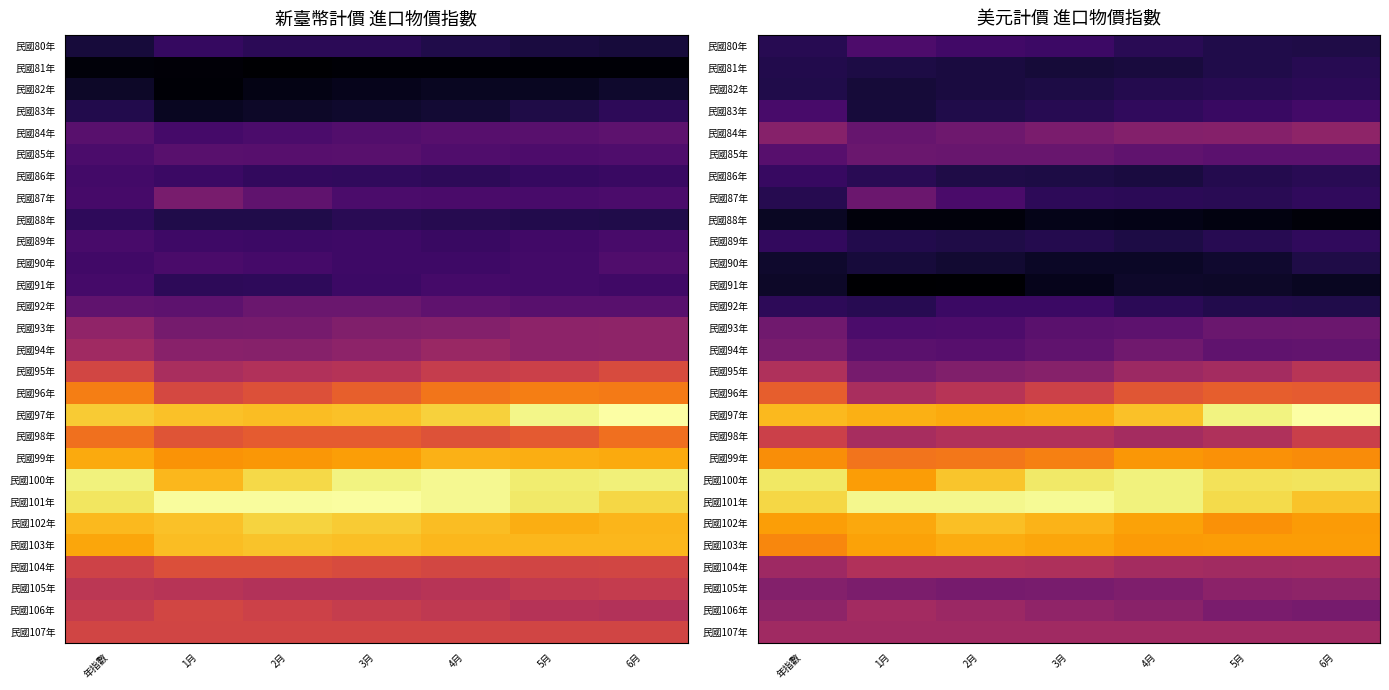

Which series has the widest spread of values?

民國97年